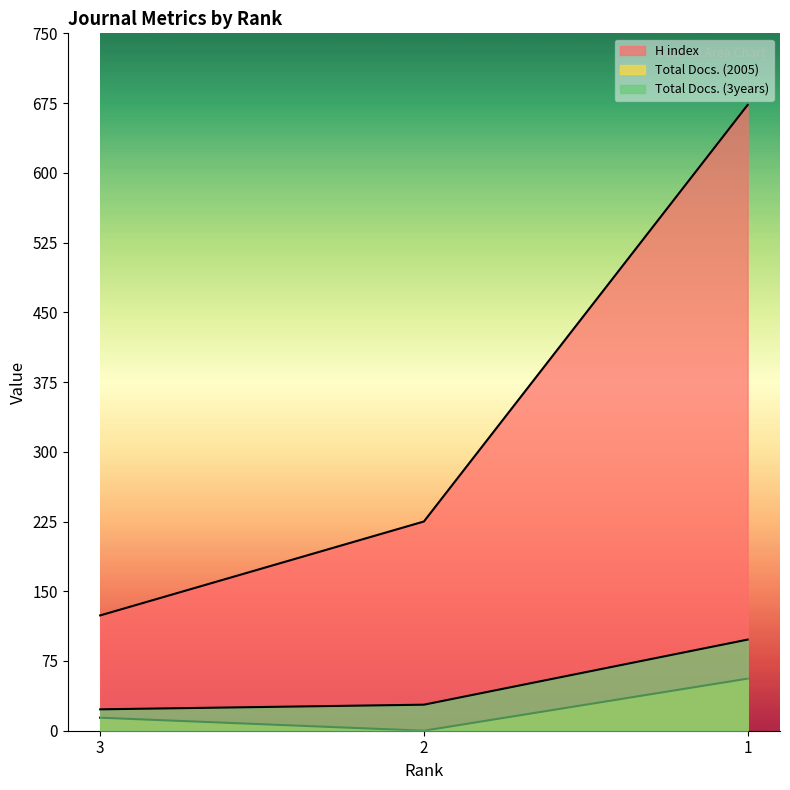

What is the difference between the highest and lowest values at 3?

110